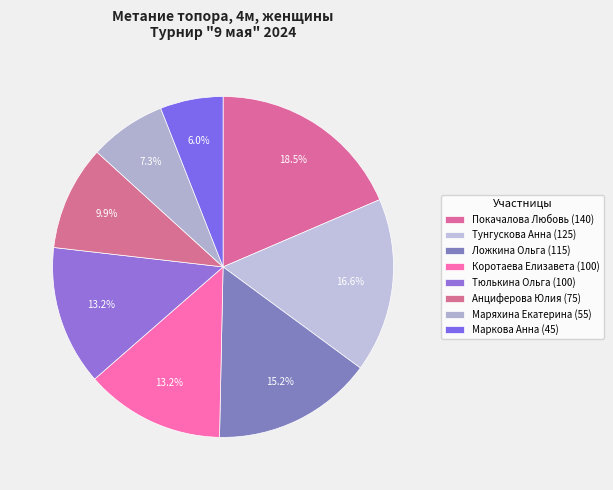

Count the number of slices in the pie.

8